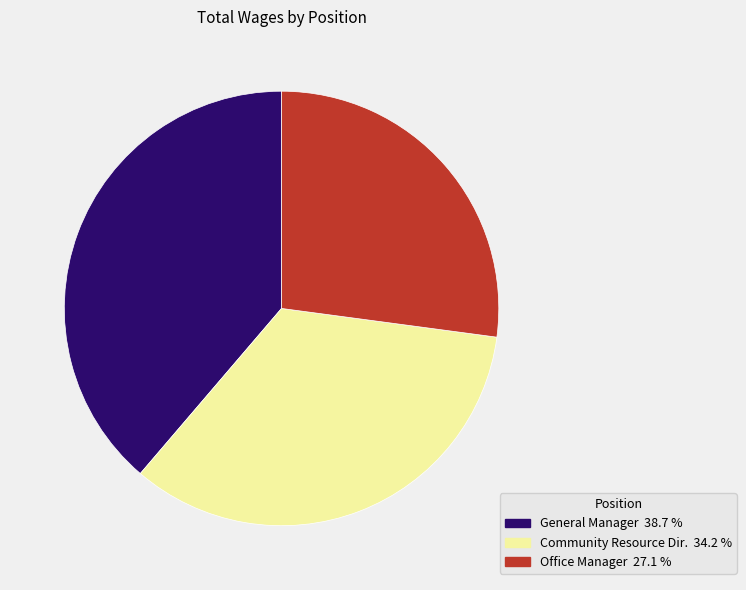

How many slices are in this pie chart?

3